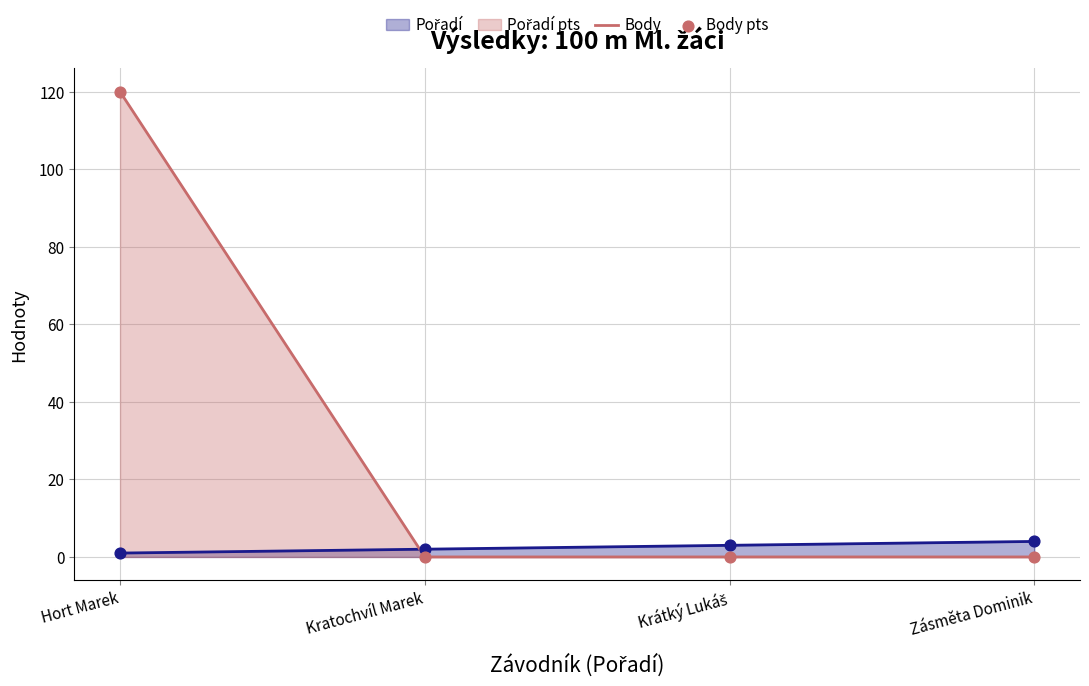

What are all the series names shown in the legend?

Pořadí (line), Body (line), Pořadí (pts), Body (pts)